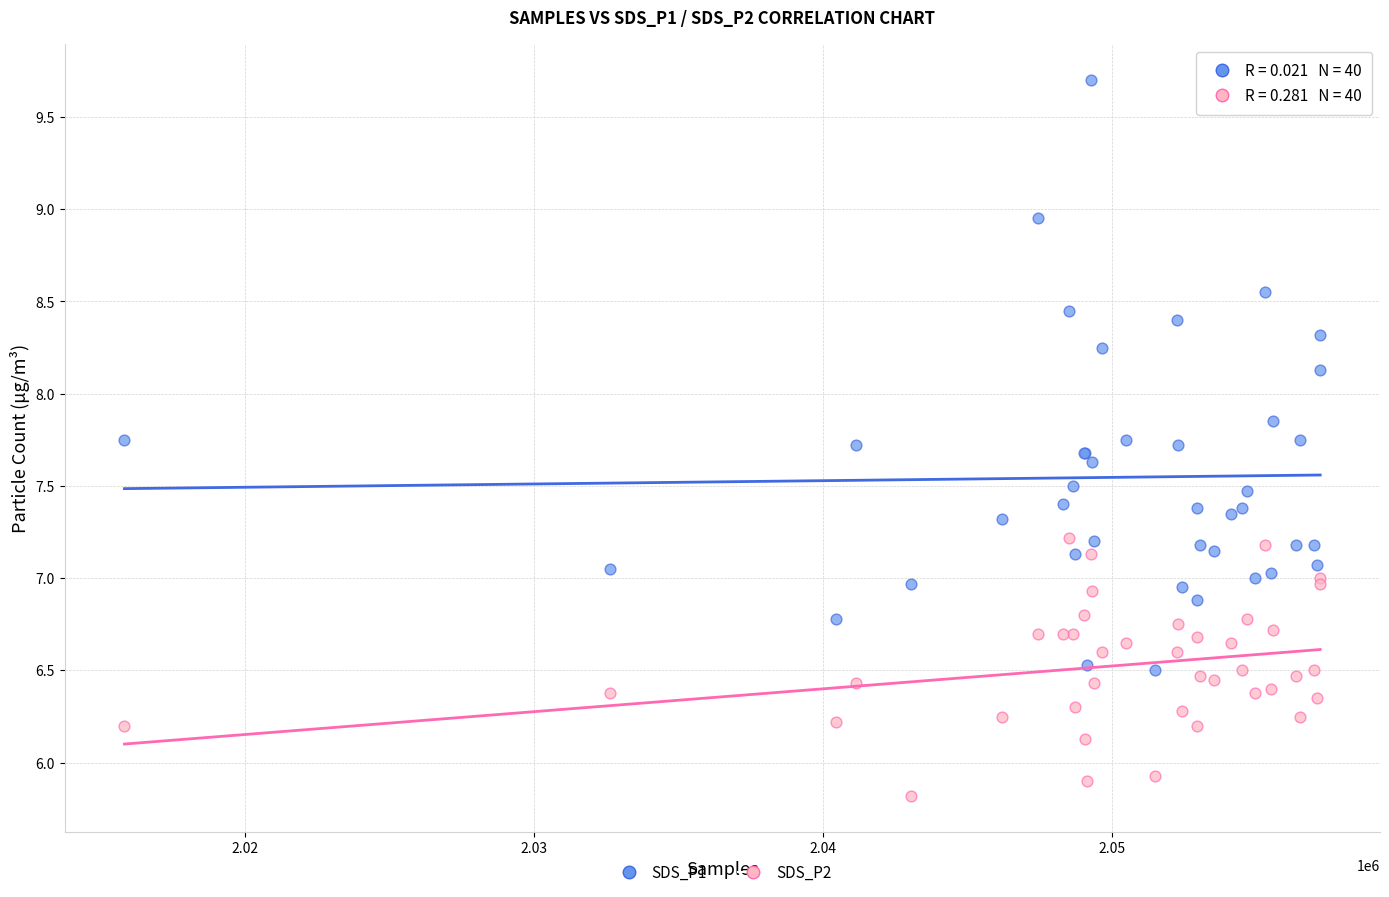

Which series reaches the maximum Y coordinate?

SDS_P1